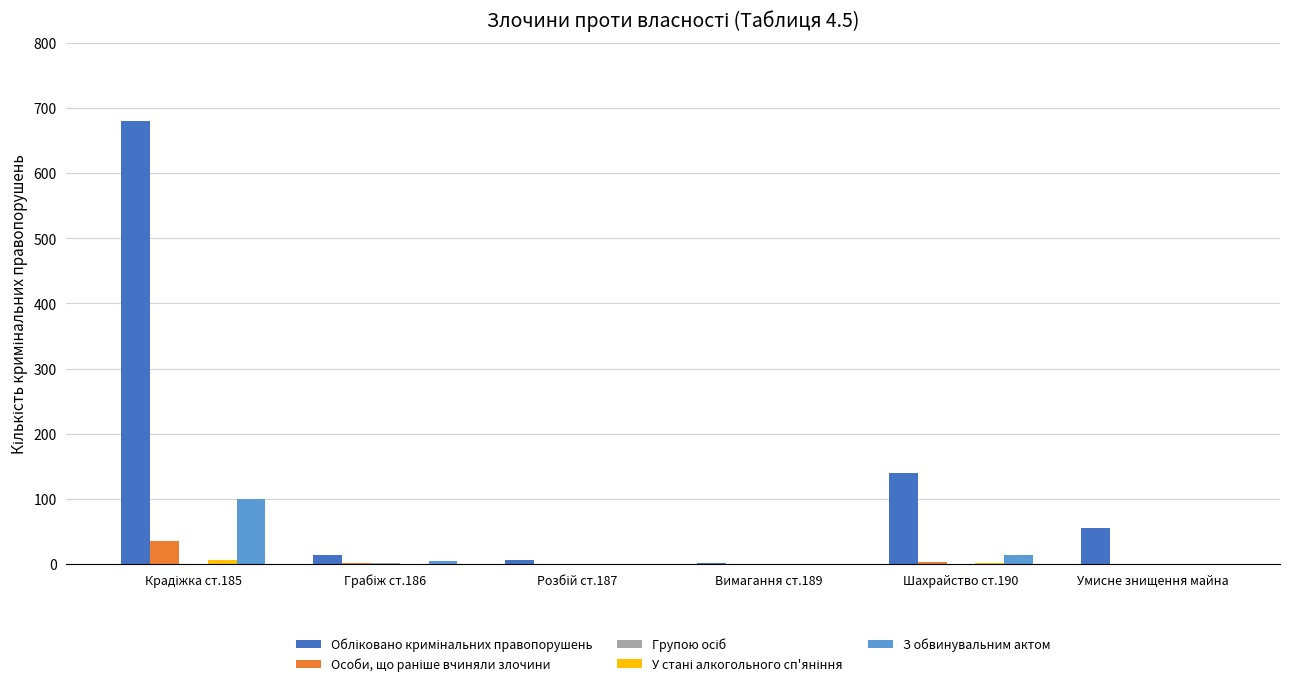

Where is З обвинувальним актом nearest to the value 50?

Шахрайство ст.190